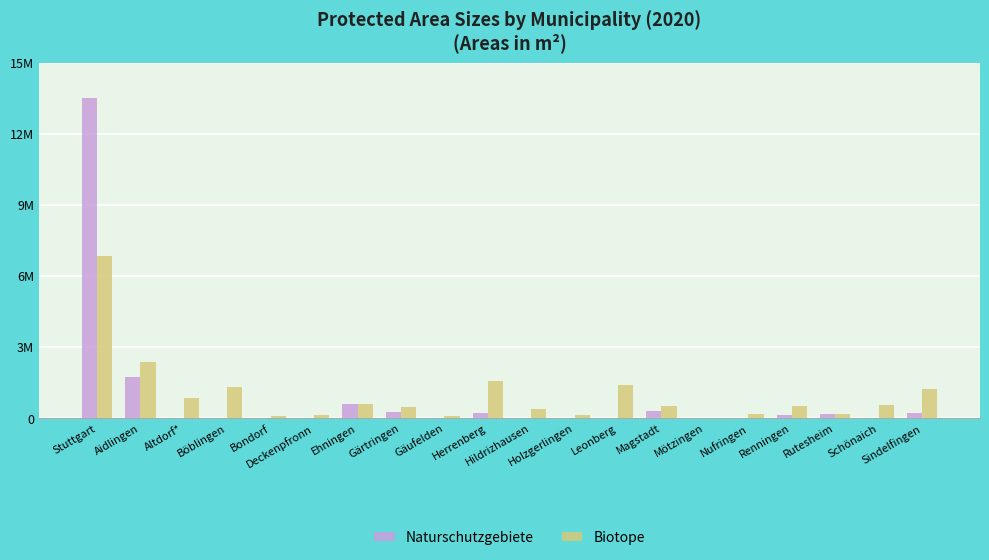

What is the difference between the maximum and second lowest values in the Naturschutzgebiete series?

13503068